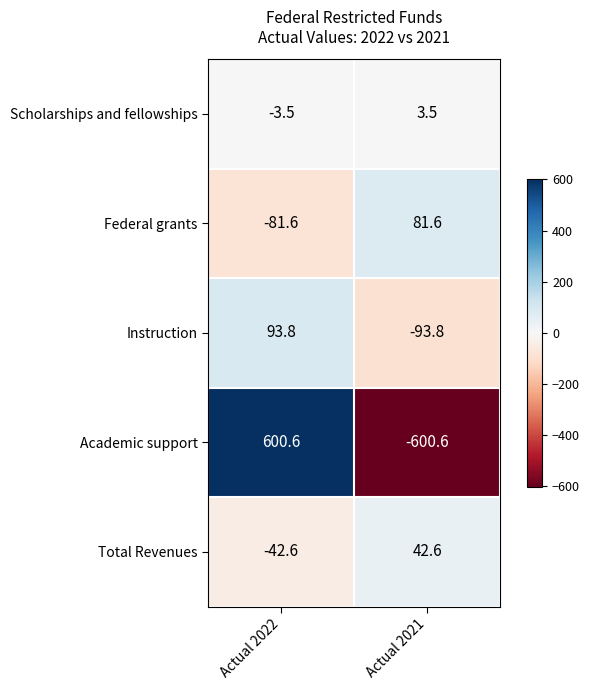

True or false: Instruction has a value of 93.8 at Actual 2022.

True